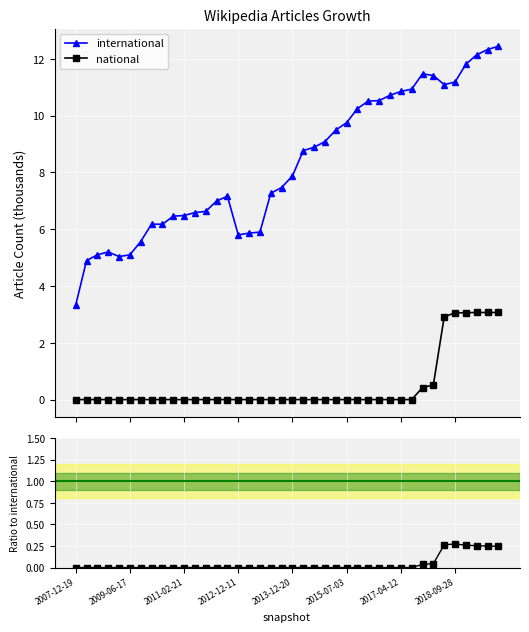

How many interior local peaks does the Ratio national/international series have?

1